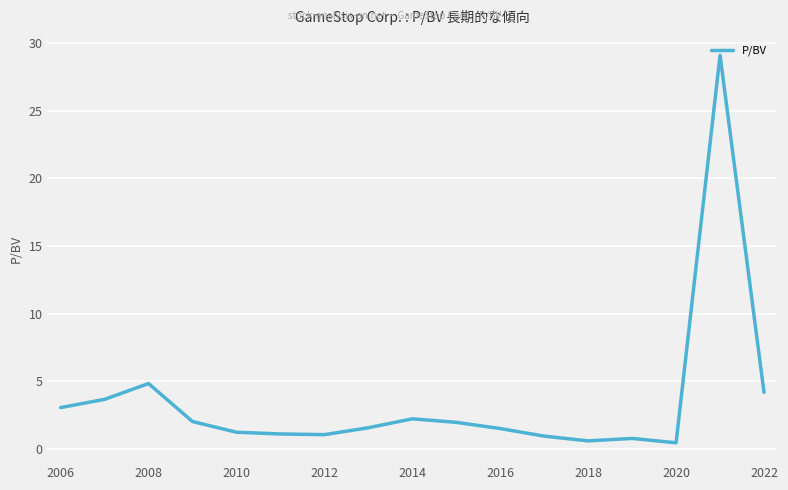

What is the greatest value displayed?

29.1